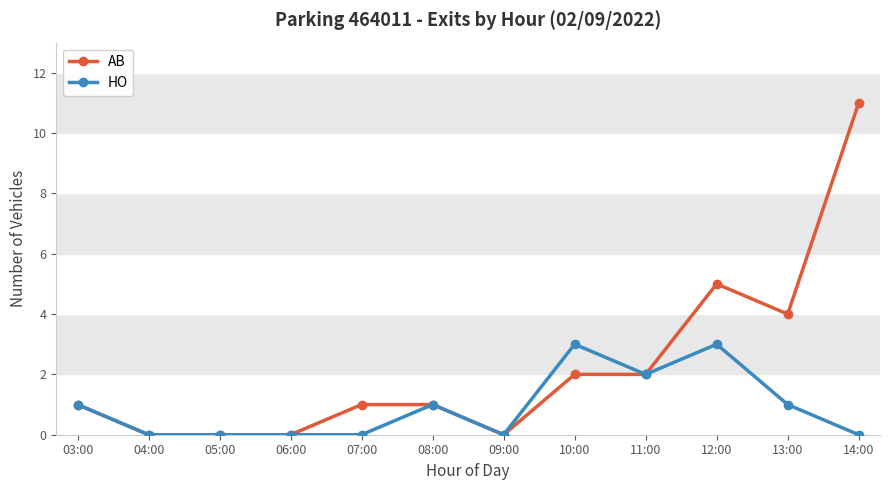

List the series in order of their overall mean, lowest first.

HO, AB